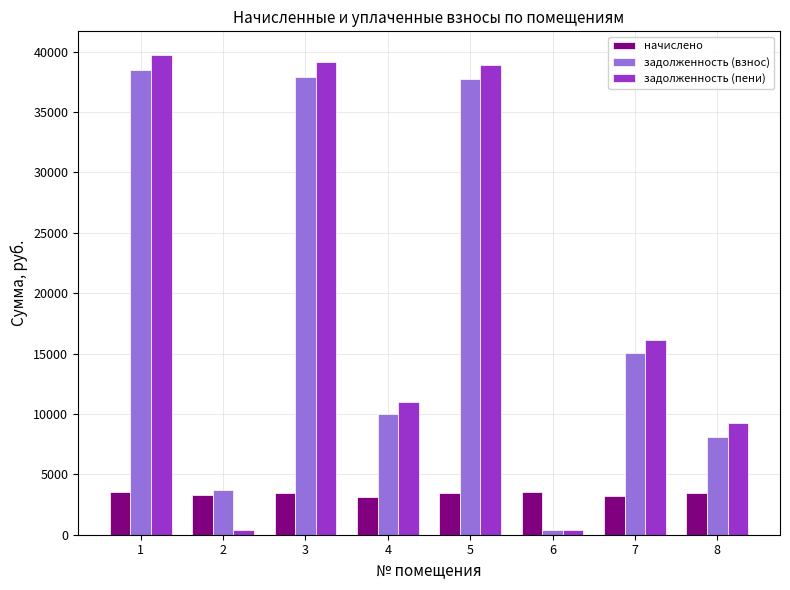

At which category is the sum across all series the highest?

1